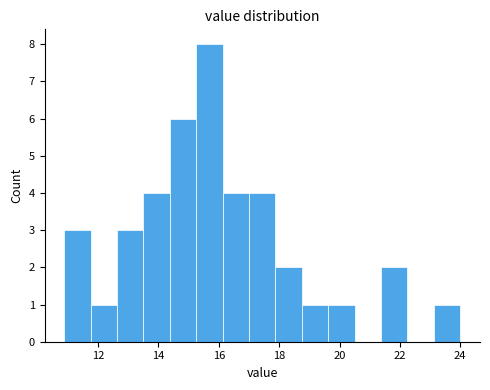

Reading left to right, list every bar in this chart as the range it spans on the x-axis followed by its height. Neither the bar edges nor the heights are printed on the chart, so give them approximately, as read against the axes.

10.8 to 11.8: 3
11.8 to 12.6: 1
12.6 to 13.6: 3
13.6 to 14.4: 4
14.4 to 15.2: 6
15.2 to 16.2: 8
16.2 to 17.0: 4
17.0 to 17.8: 4
17.8 to 18.8: 2
18.8 to 19.6: 1
19.6 to 20.6: 1
20.6 to 21.4: 0
21.4 to 22.2: 2
22.2 to 23.2: 0
23.2 to 24.0: 1